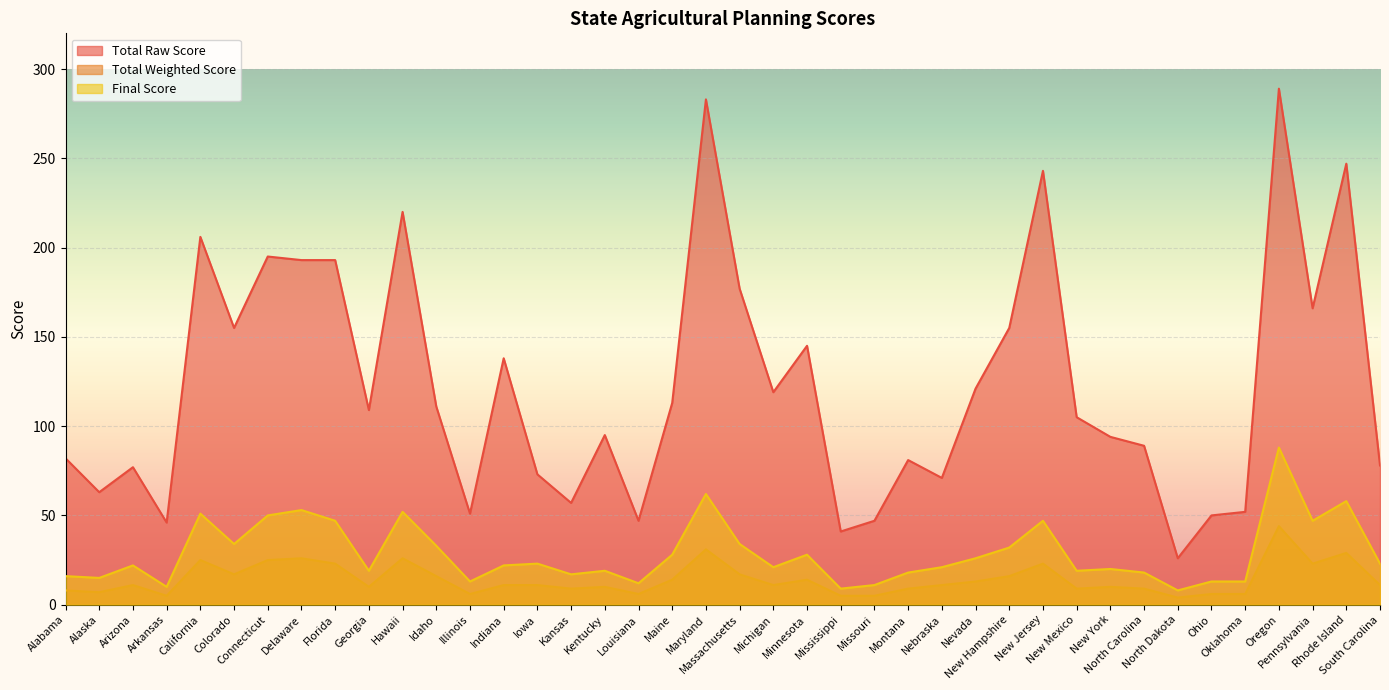

What is the total value across all series at Kentucky?

124